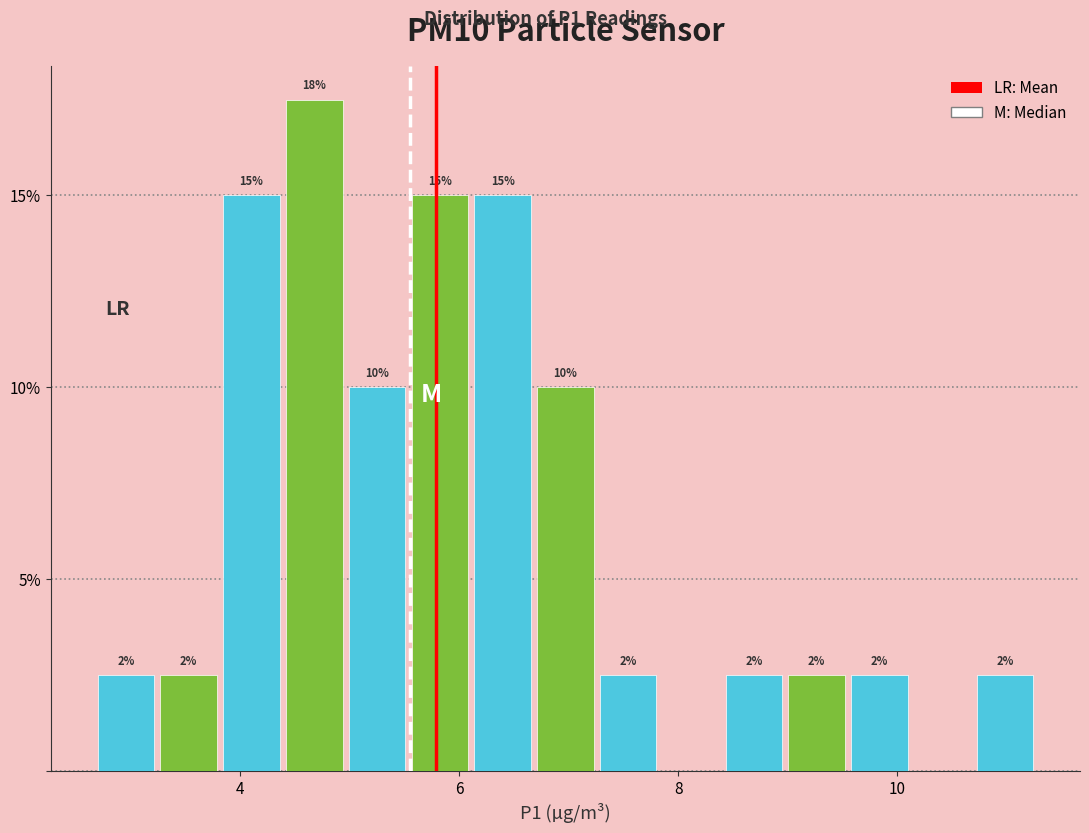

Around what value on the x-axis is the tallest bar? Give the approximate position of its centre, as read against the axis.

4.6